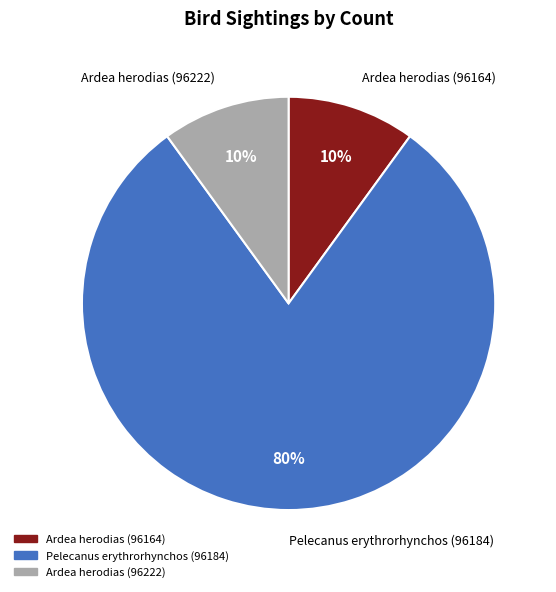

What percentage is the Ardea herodias (96164) slice, to the nearest percent?

10%